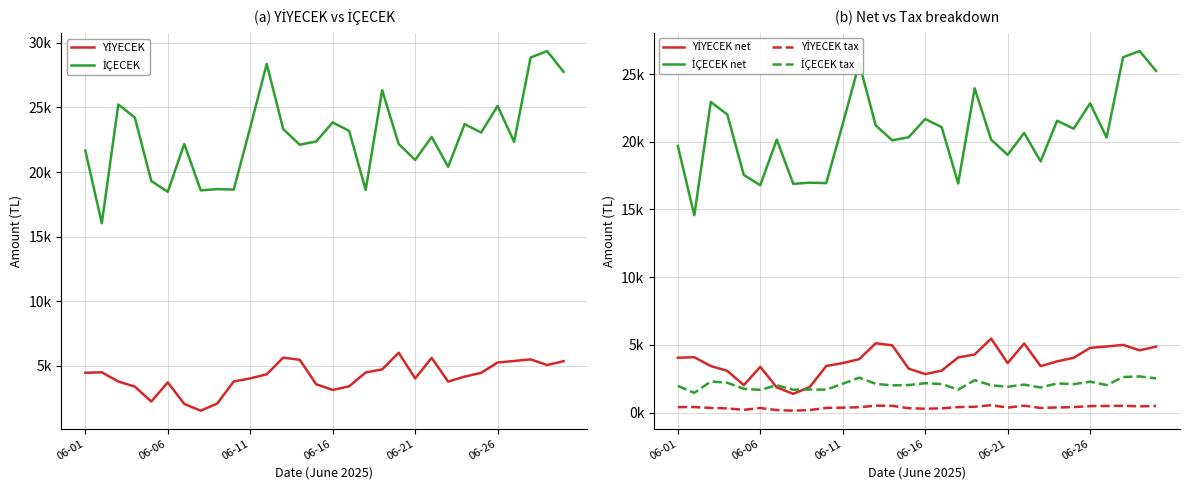

Which series has the largest range (max minus min)?

İÇECEK